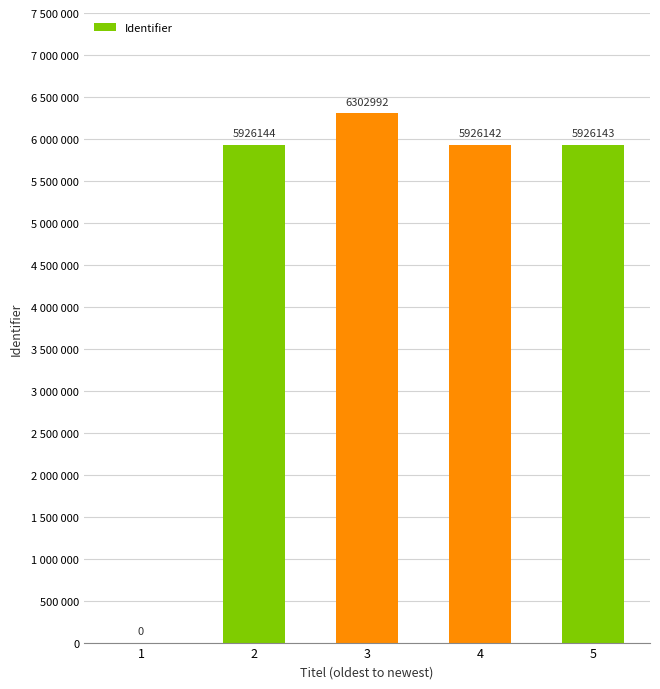

At which label does the data first exceed 5926143?

2